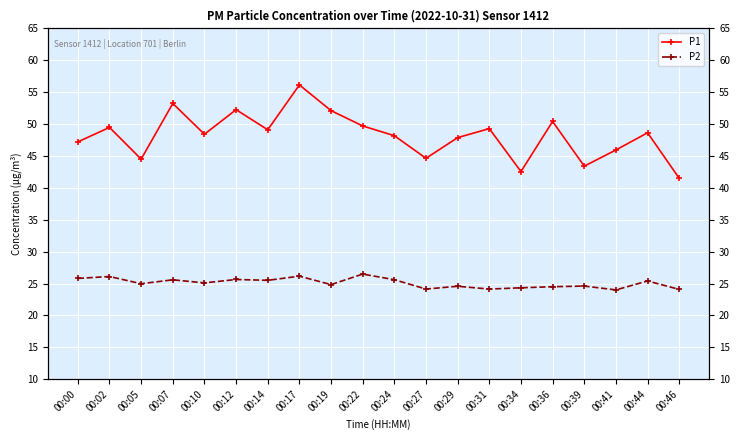

What is the maximum value for P2?

26.5